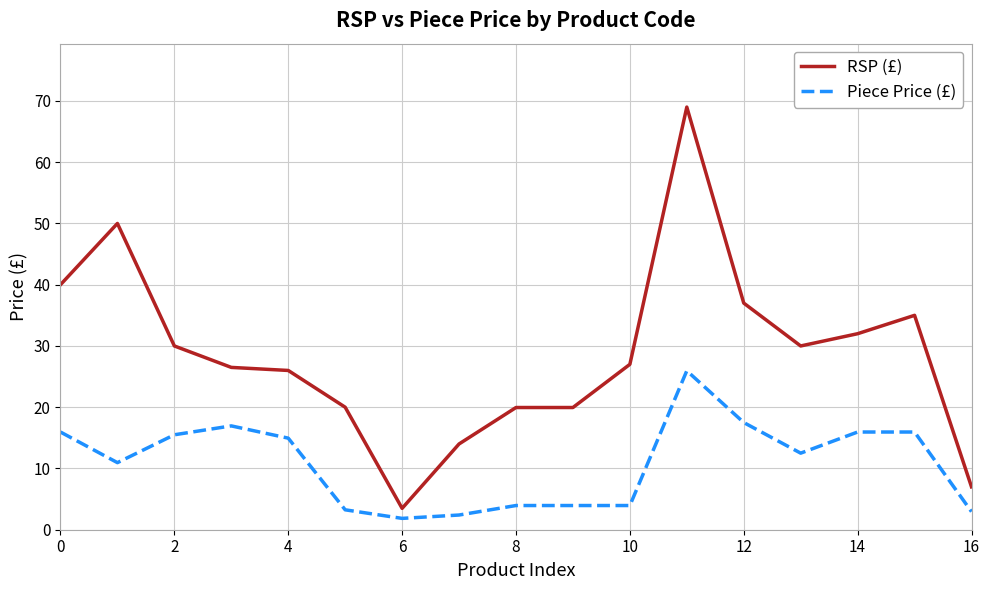

How many categories are shown in the chart?

17